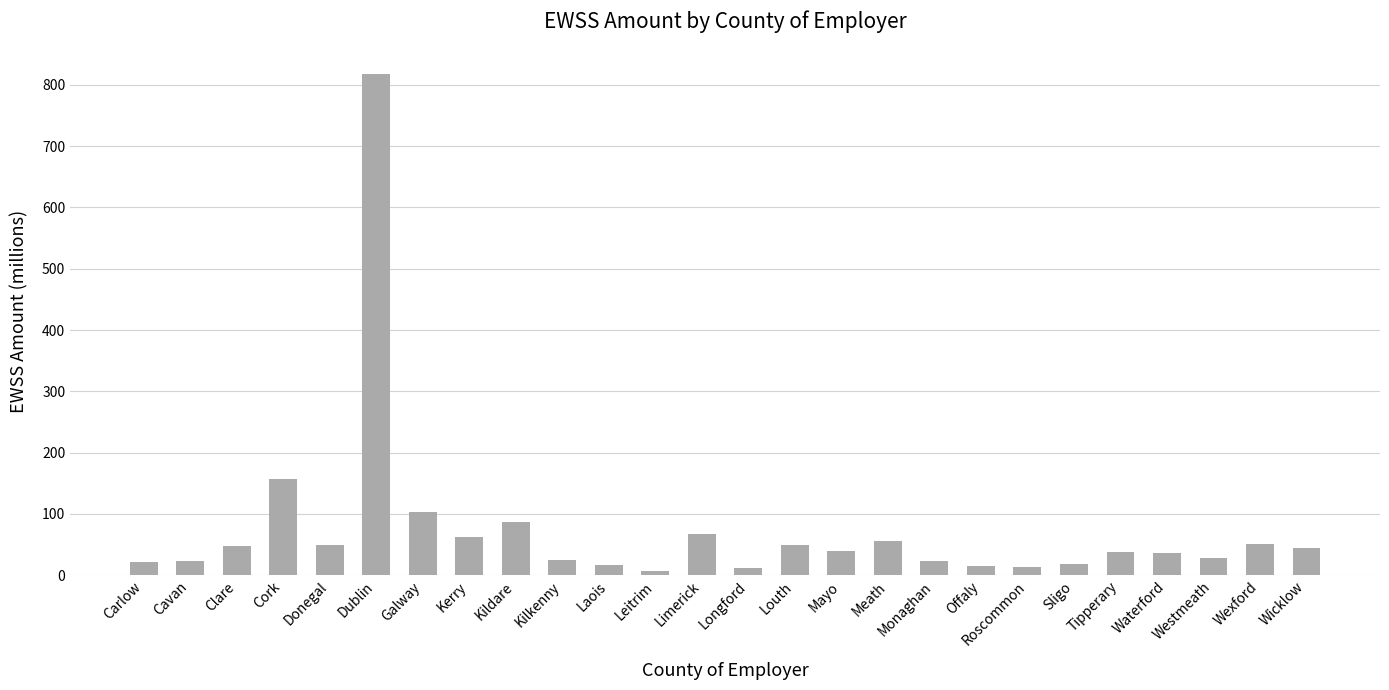

What is the change in value from Cork to Galway?

-53.5